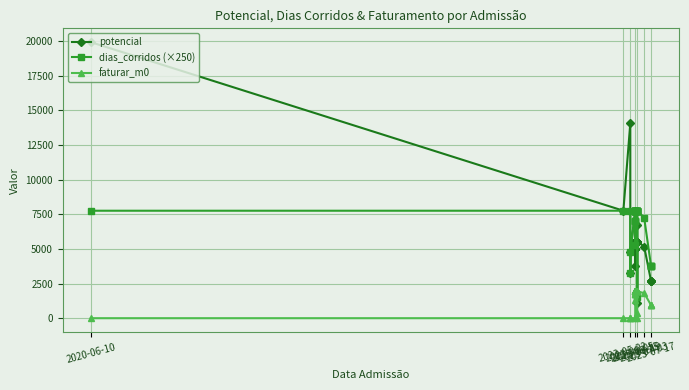

What is the label of the 16th point from the left?

2023-06-15